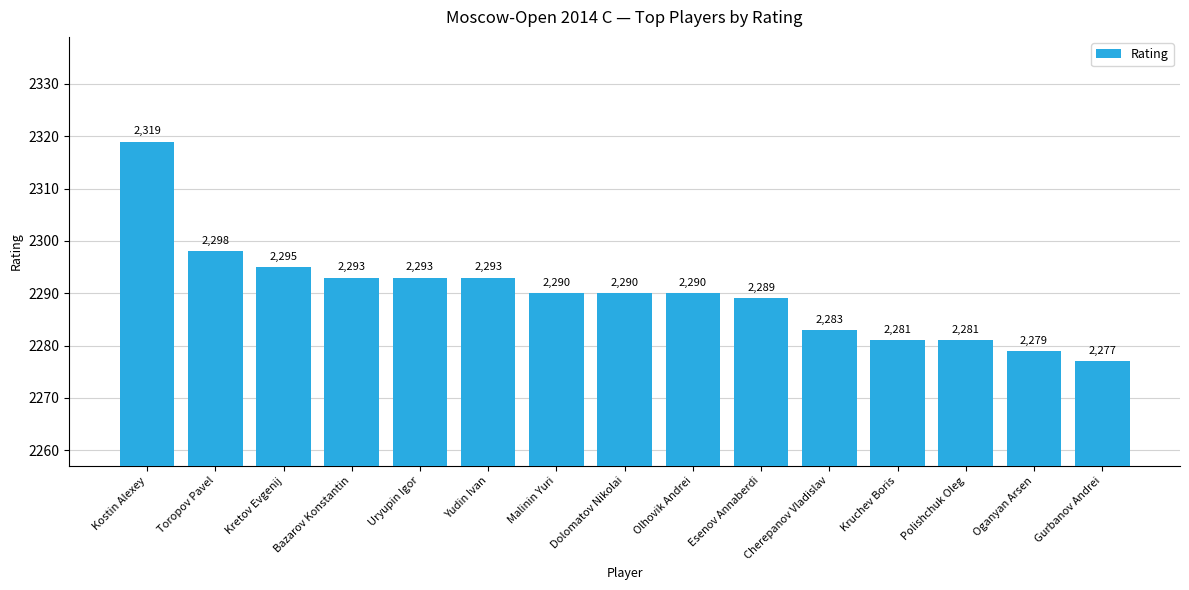

Reading left to right, what are all the values shown in this chart?

Kostin Alexey=2319	Toropov Pavel=2298	Kretov Evgenij=2295	Bazarov Konstantin=2293	Uryupin Igor=2293	Yudin Ivan=2293	Malinin Yuri=2290	Dolomatov Nikolai=2290	Olhovik Andrei=2290	Esenov Annaberdi=2289	Cherepanov Vladislav=2283	Kruchev Boris=2281	Polishchuk Oleg=2281	Oganyan Arsen=2279	Gurbanov Andrei=2277